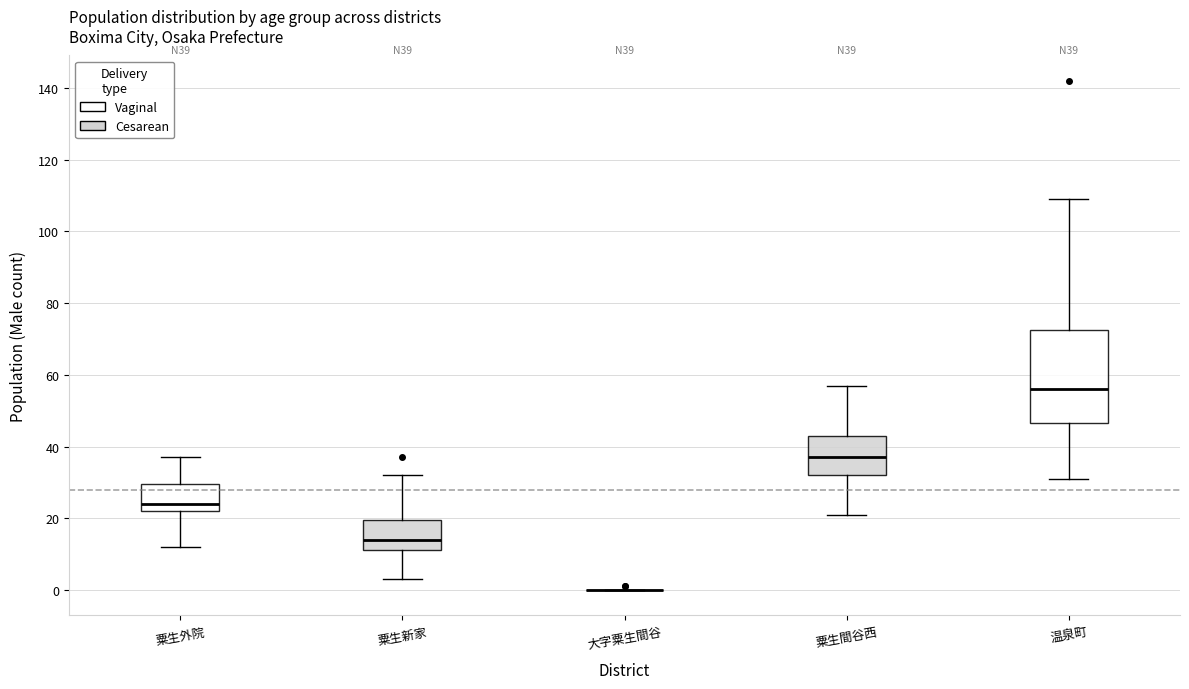

Where does the median line of the box for 粟生間谷西 sit on the y-axis? The values are not printed on the chart, so give them approximately, as read against the axis.

38